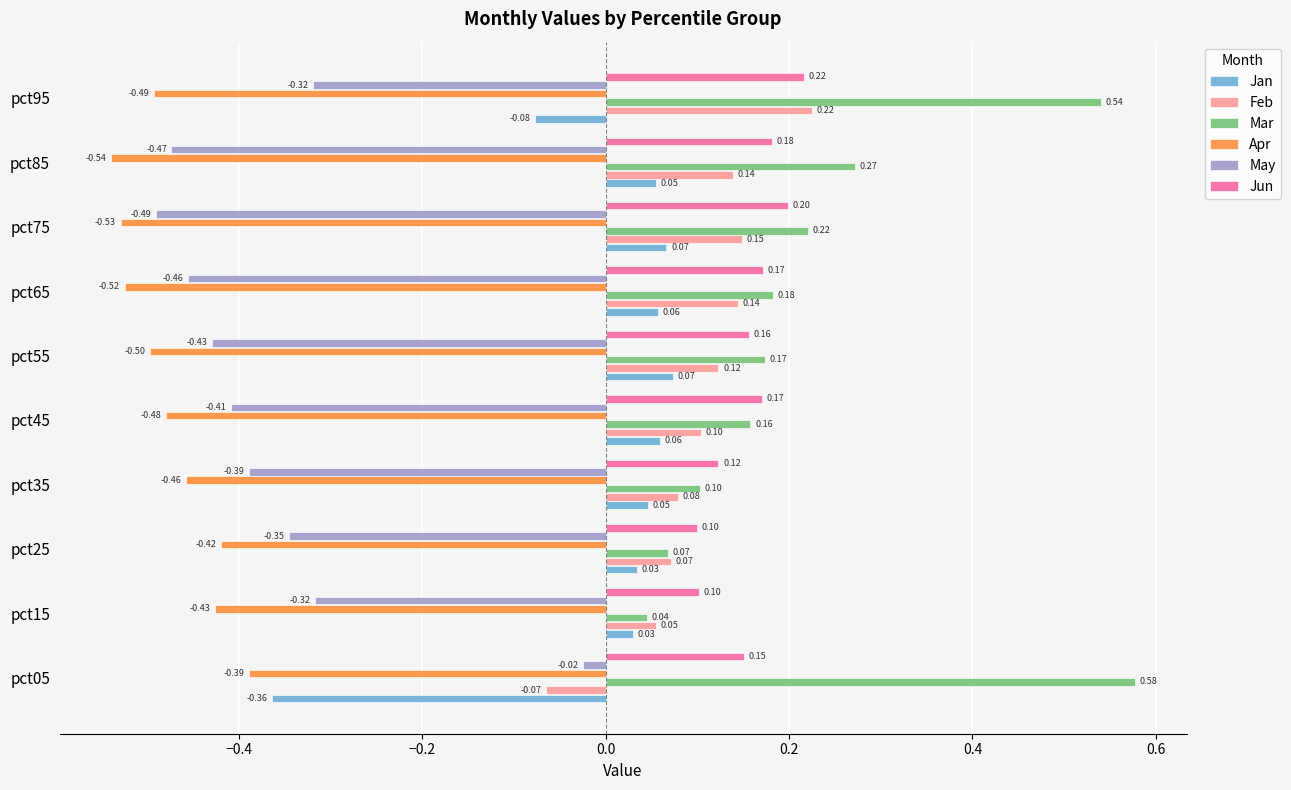

At pct15, list the series in order from smallest to largest.

Apr, May, Jan, Mar, Feb, Jun